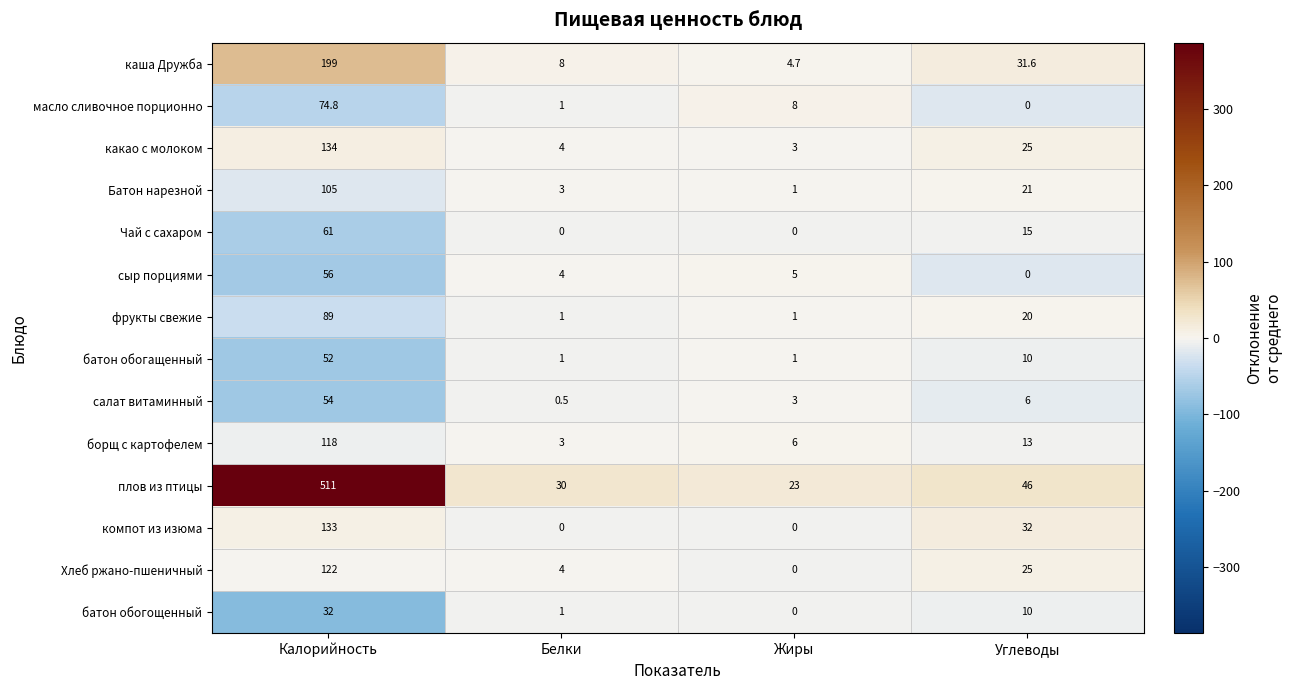

List the series in order of their peak value, lowest first.

батон обогощенный, батон обогащенный, салат витаминный, сыр порциями, Чай с сахаром, масло сливочное порционно, фрукты свежие, Батон нарезной, борщ с картофелем, Хлеб ржано-пшеничный, компот из изюма, какао с молоком, каша Дружба, плов из птицы